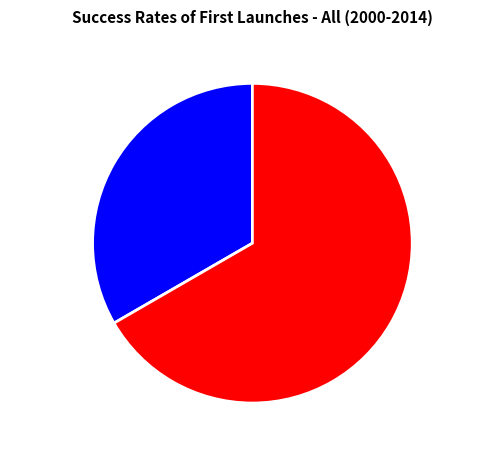

Is there any slice that represents more than half of the pie?

Yes